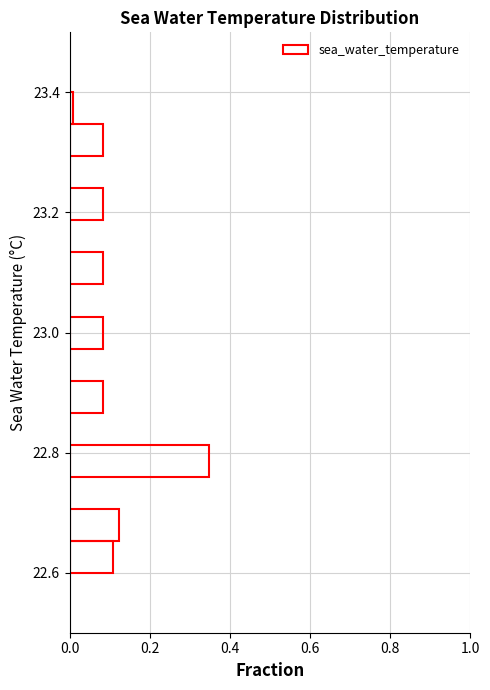

Around what value on the y-axis is the longest bar? Give the approximate position of its centre, as read against the axis.

22.78